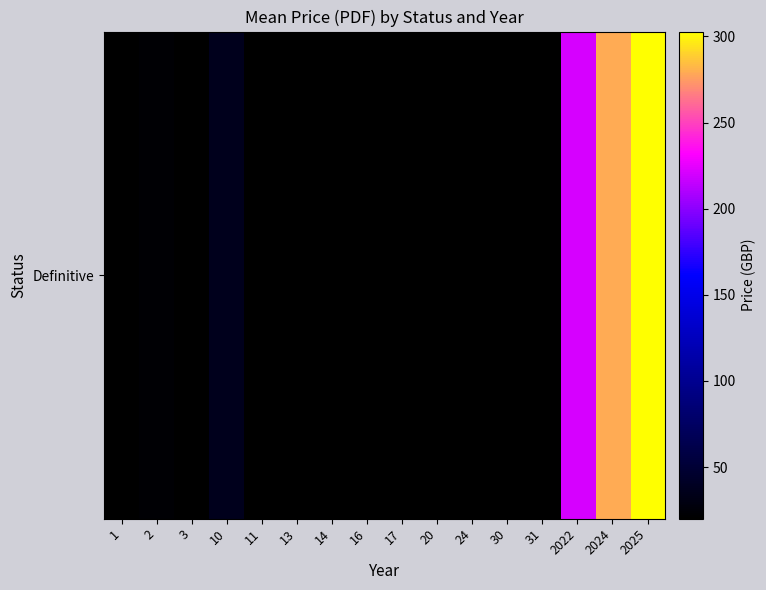

Where is the data nearest to the value 161?

2022